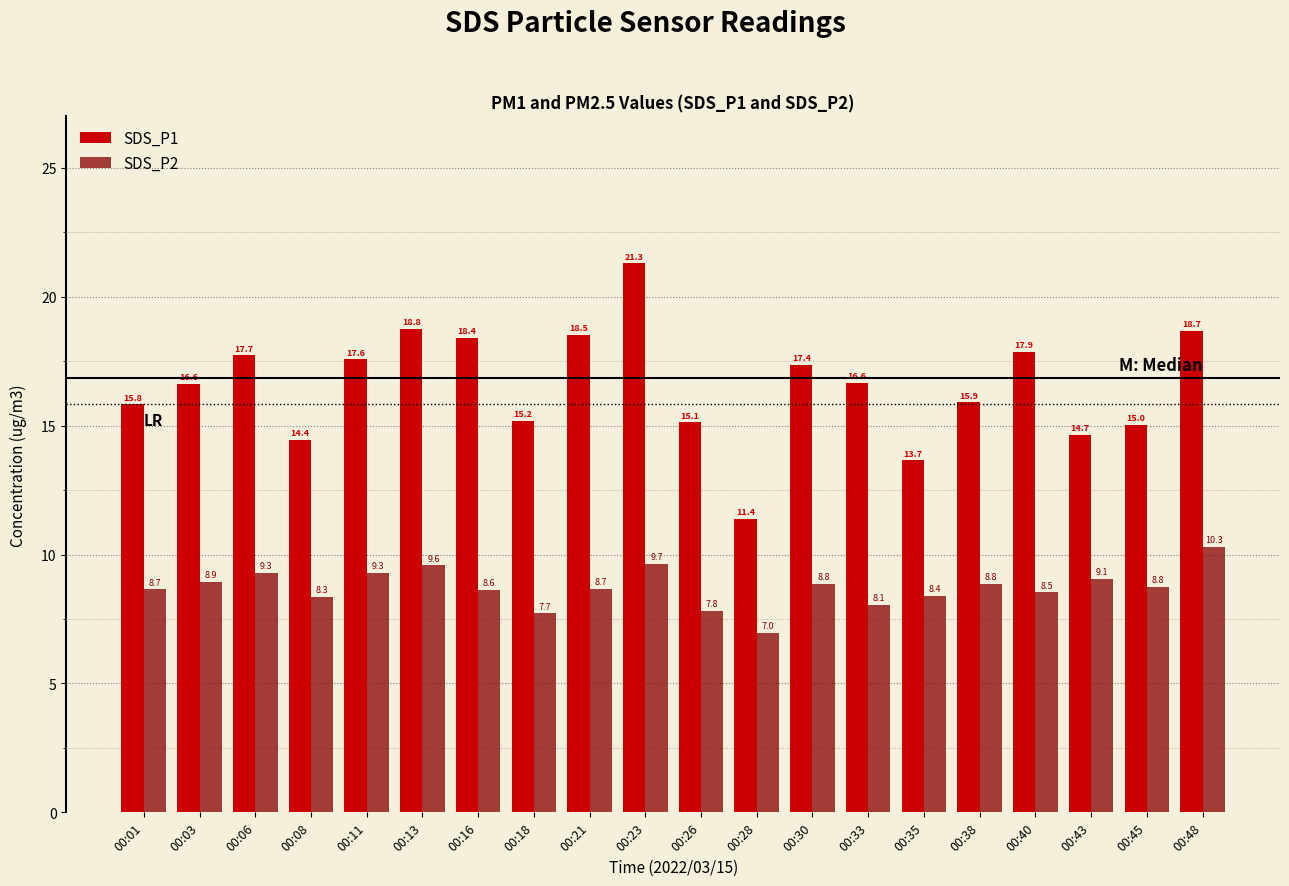

Where does the SDS_P1 series first go above 16?

00:03